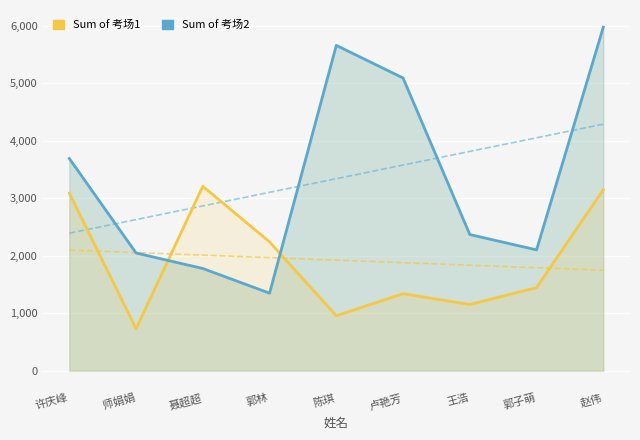

After their last crossing, which series has the higher values: 考场2 or 考场1?

考场2